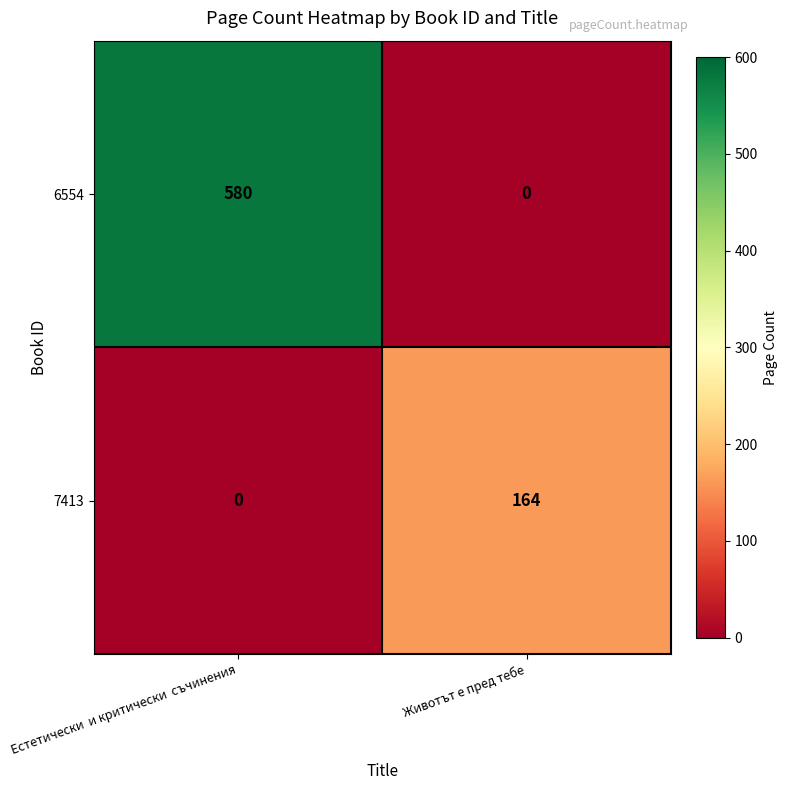

Reading left to right, what are all the values shown in this chart?

6554: 580	0
7413: 0	164